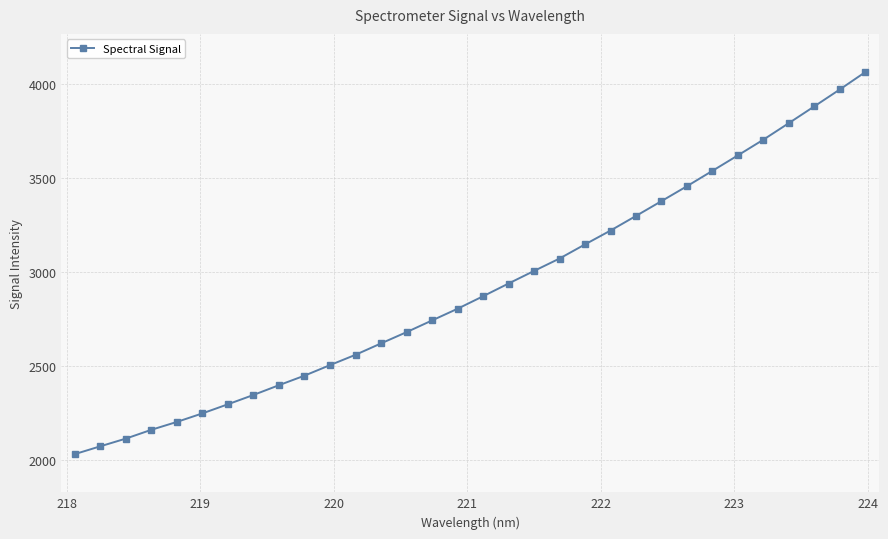

Count the number of categories in the chart.

32